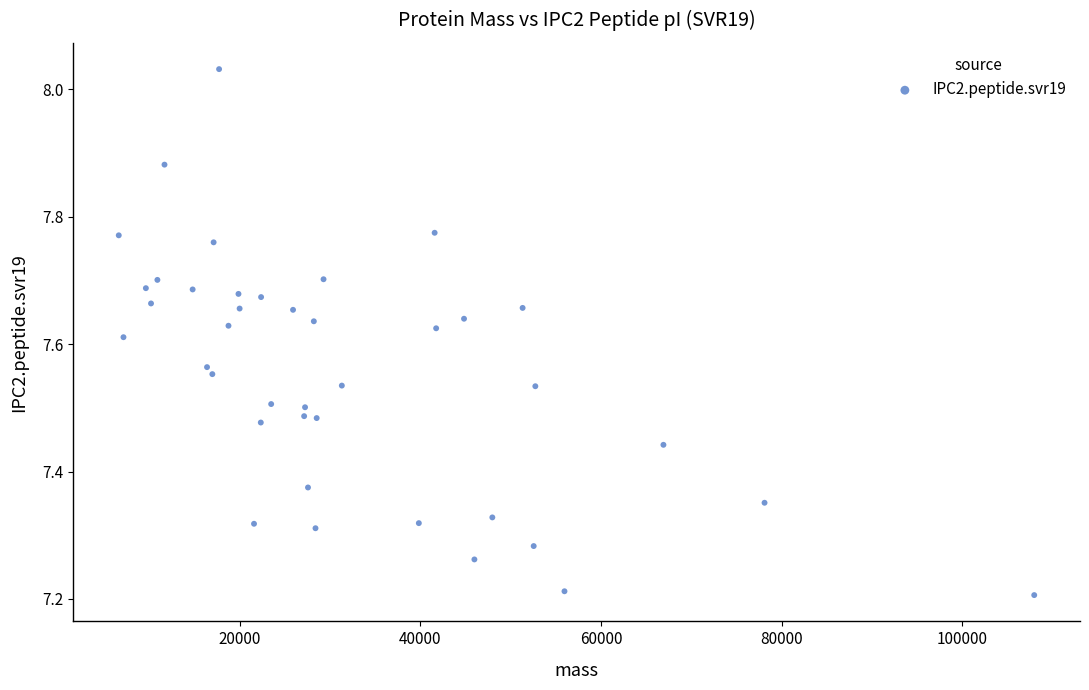

What is the range of X values (max minus min)?

101345.8